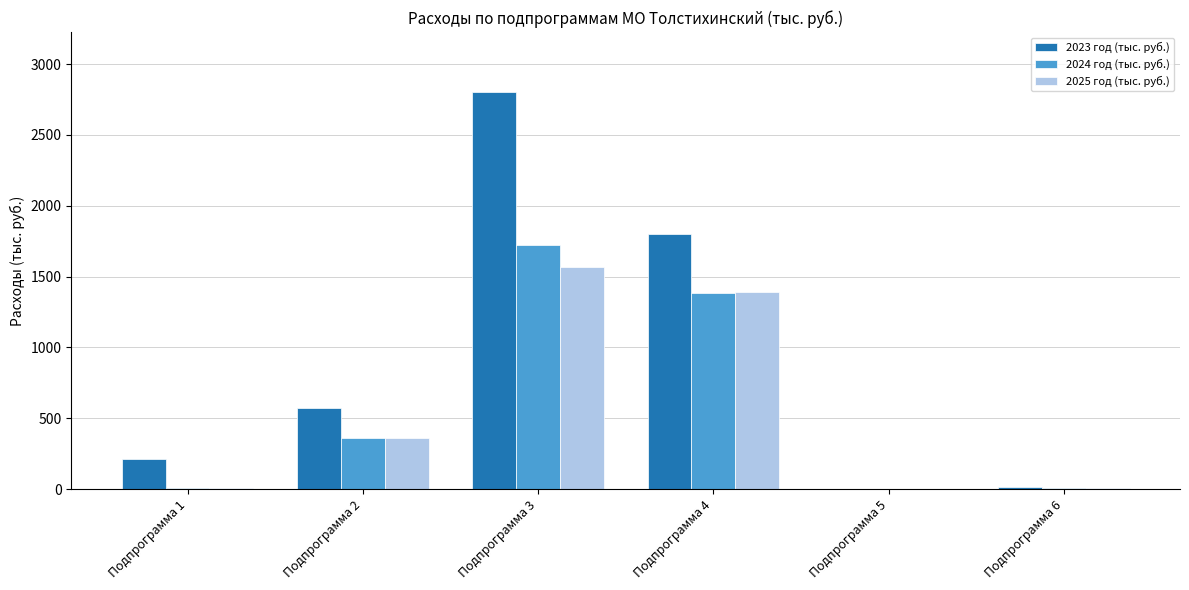

Are the bars horizontal?

No